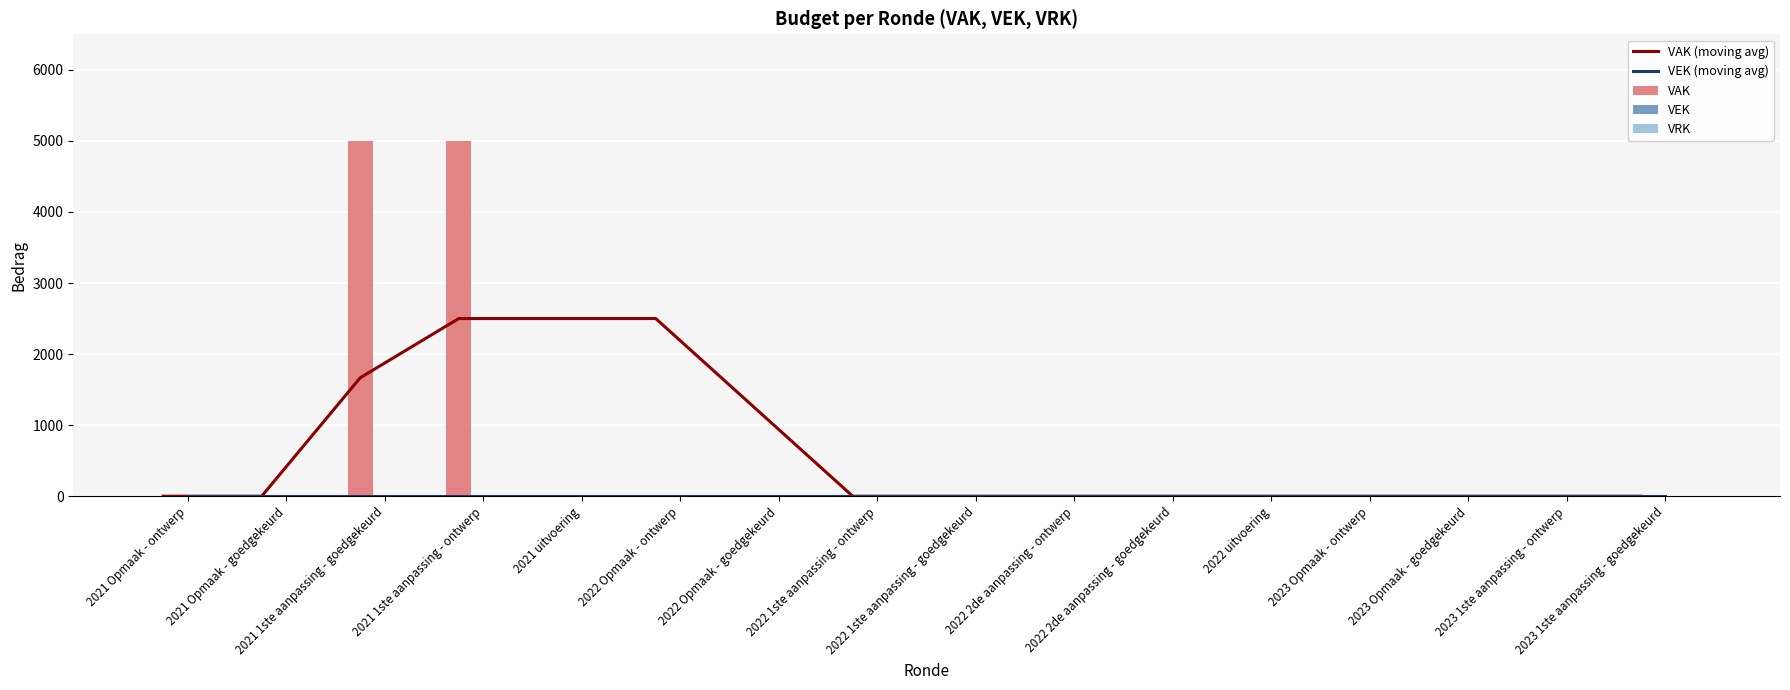

List the series in order of their peak value, lowest first.

VEK (moving avg), VEK, VRK, VAK (moving avg), VAK